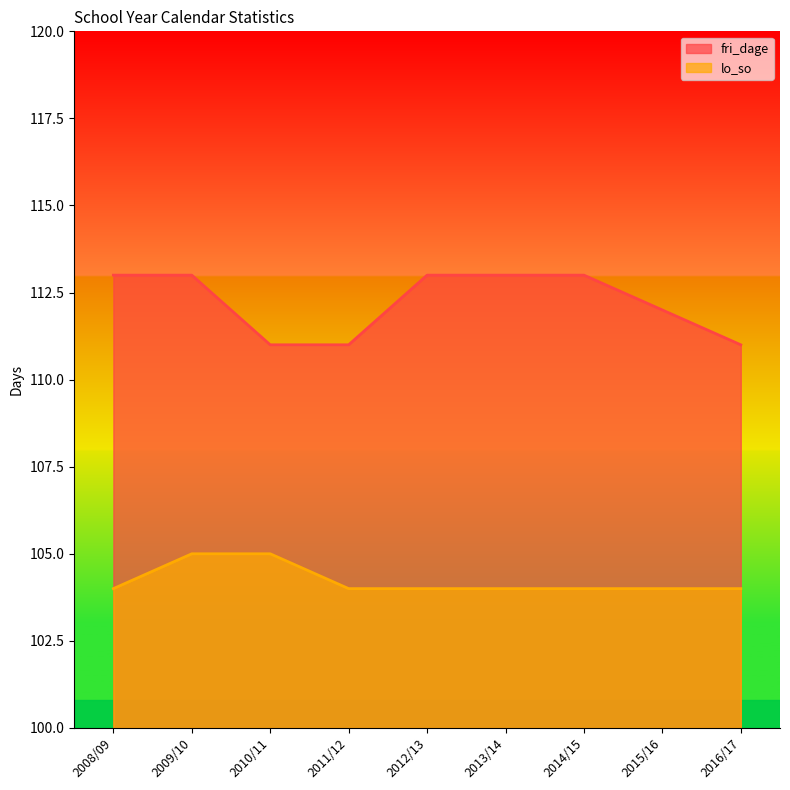

What position from the right is 2015/16?

2